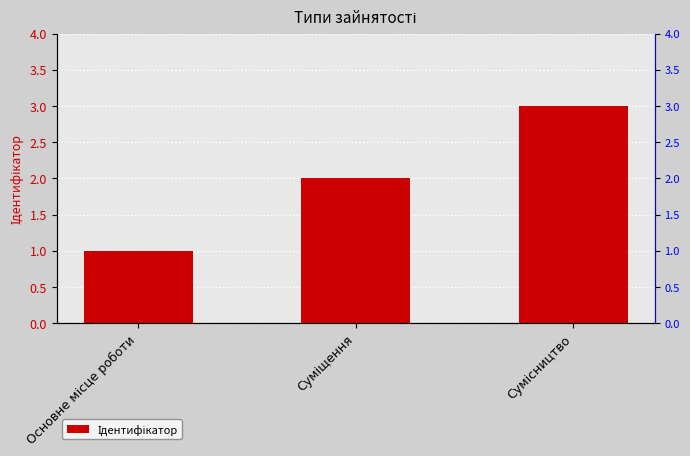

Rank the categories by value from lowest to highest.

Основне місце роботи, Суміщення, Сумісництво